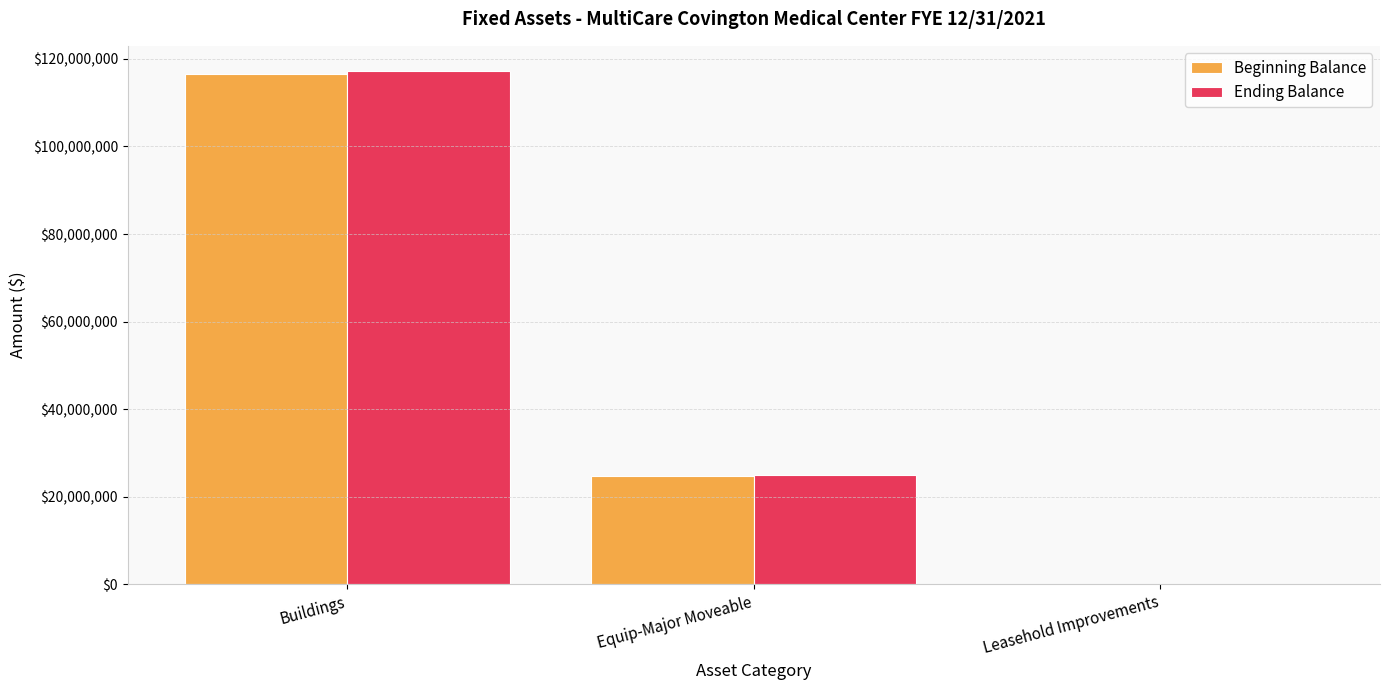

What is the highest value of the Ending Balance series?

117127416.7